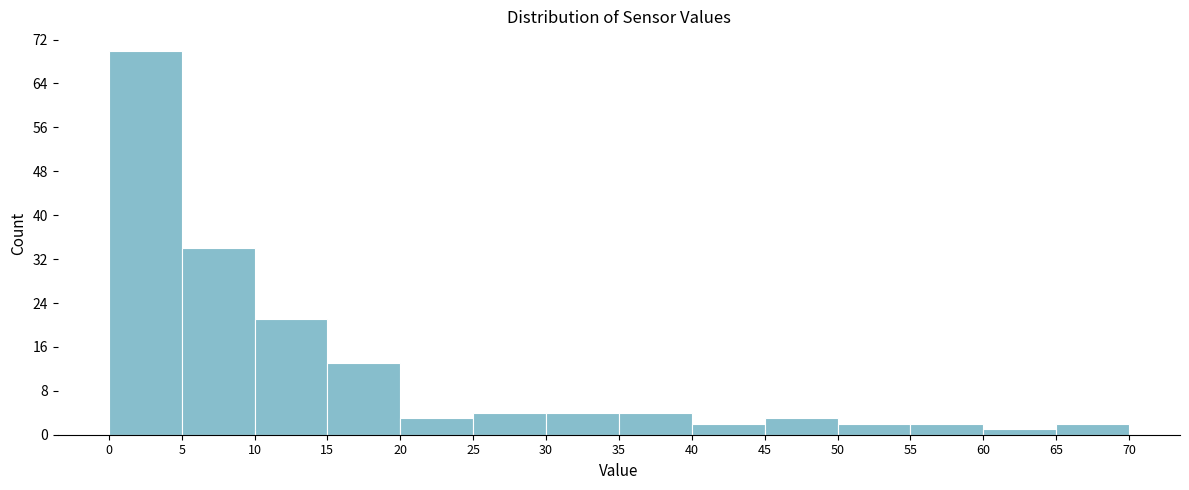

Reading left to right, transcribe this chart: for each bar, give the range it covers on the x-axis and its height. The values are not printed on the chart, so give them approximately, as read against the axis.

0 to 5: 70
5 to 10: 34
10 to 15: 21
15 to 20: 13
20 to 25: 3
25 to 30: 4
30 to 35: 4
35 to 40: 4
40 to 45: 2
45 to 50: 3
50 to 55: 2
55 to 60: 2
60 to 65: 1
65 to 70: 2